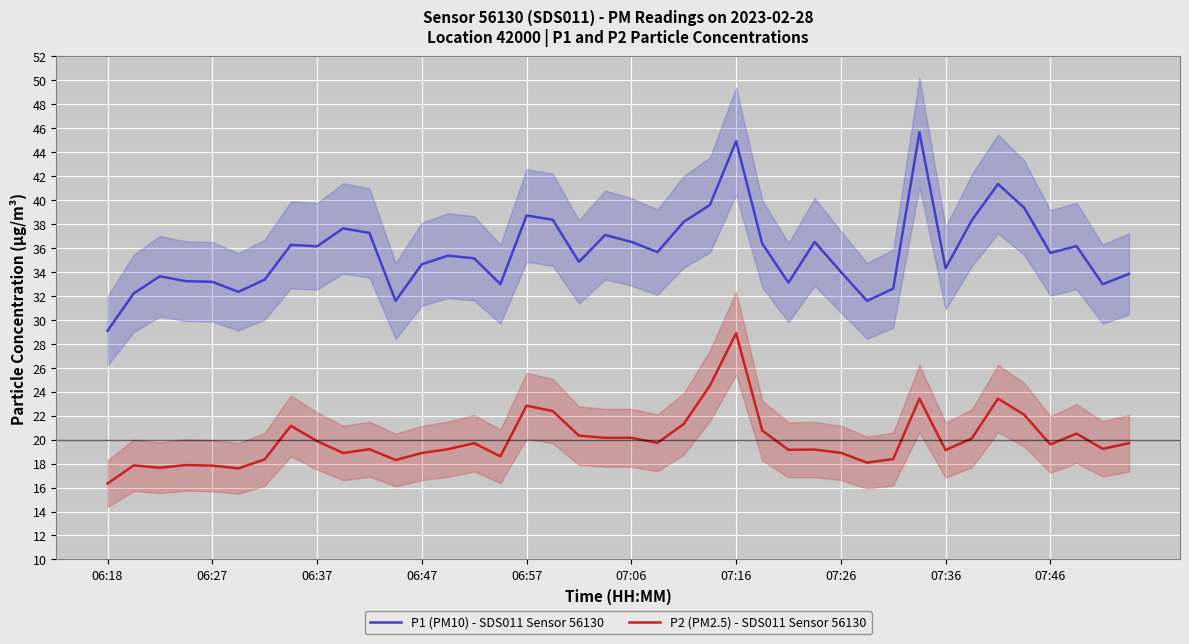

At which label does P1 (PM10) - SDS011 Sensor 56130 reach its minimum?

06:18